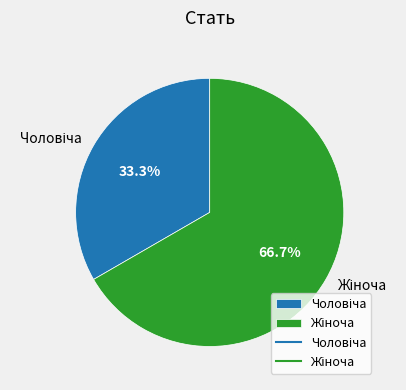

Is there any slice that represents more than half of the pie?

Yes